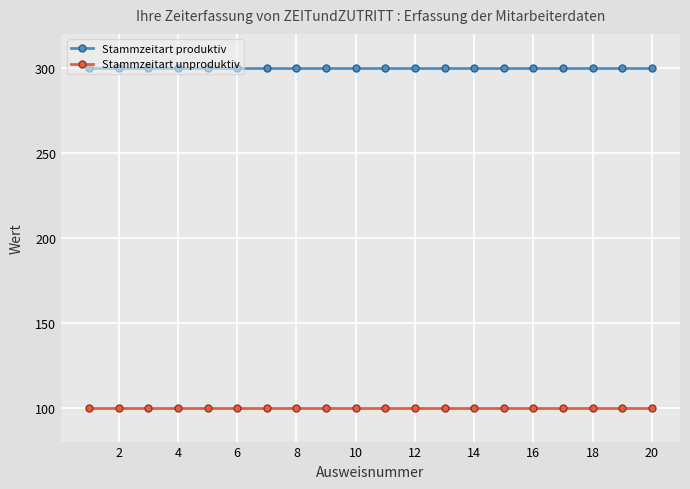

Does the chart display data point markers on the line(s)?

Yes